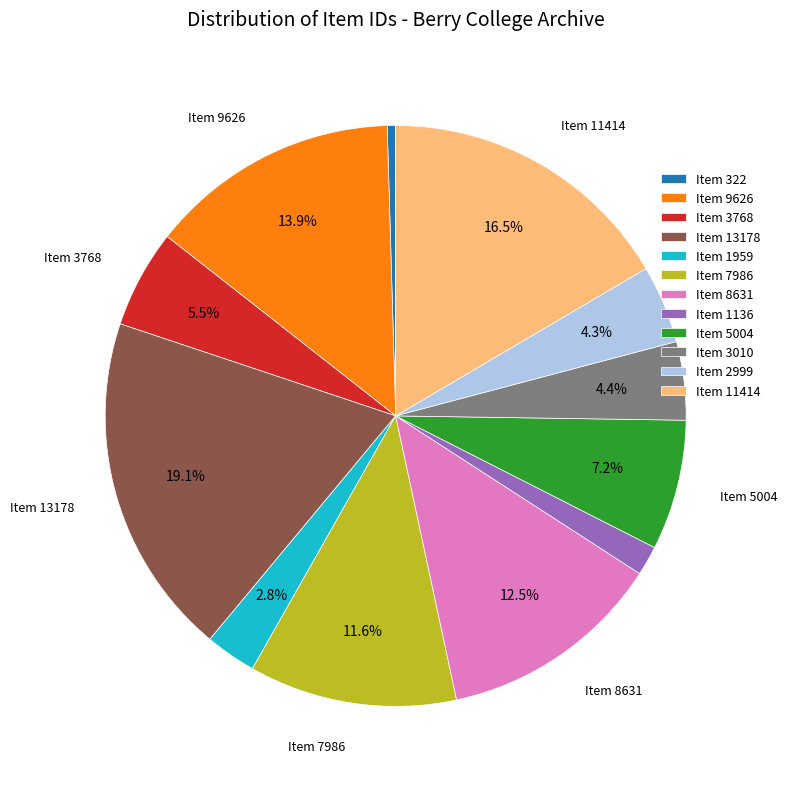

Is there a majority slice in this chart?

No